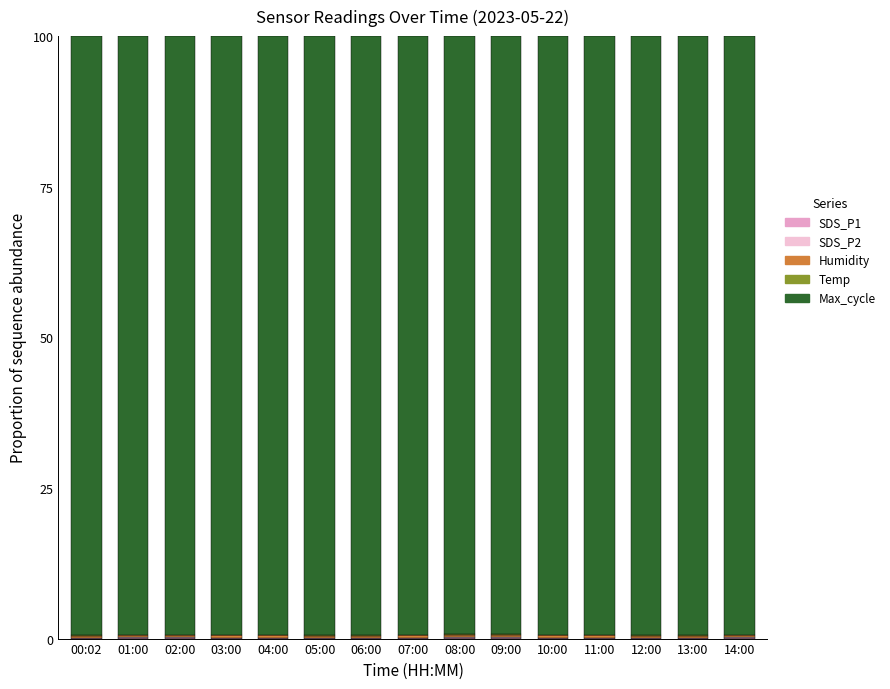

What is the average value of the SDS_P1 series?

0.1